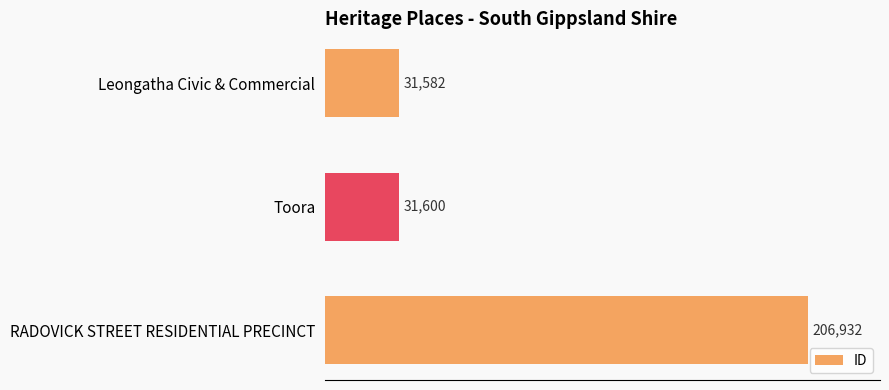

What is the change in value from Toora to RADOVICK STREET RESIDENTIAL PRECINCT?

+175332